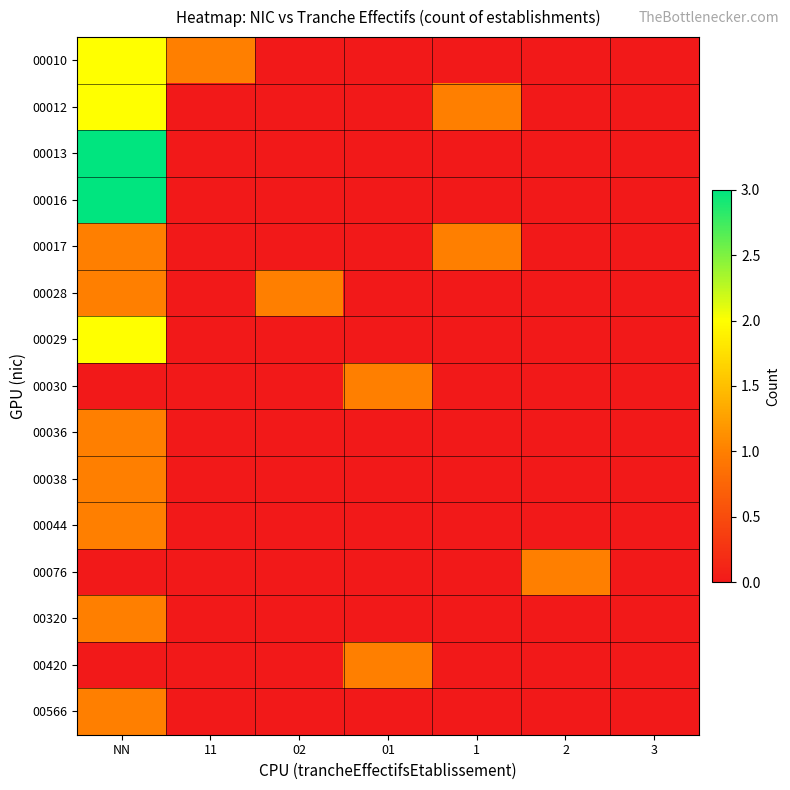

What is the total value across all series at 1?

2